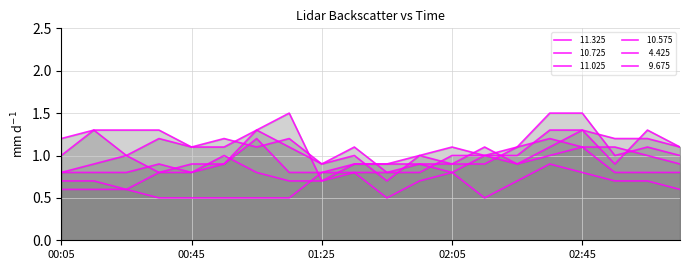

What is the label of the 12th point from the right?

01:25